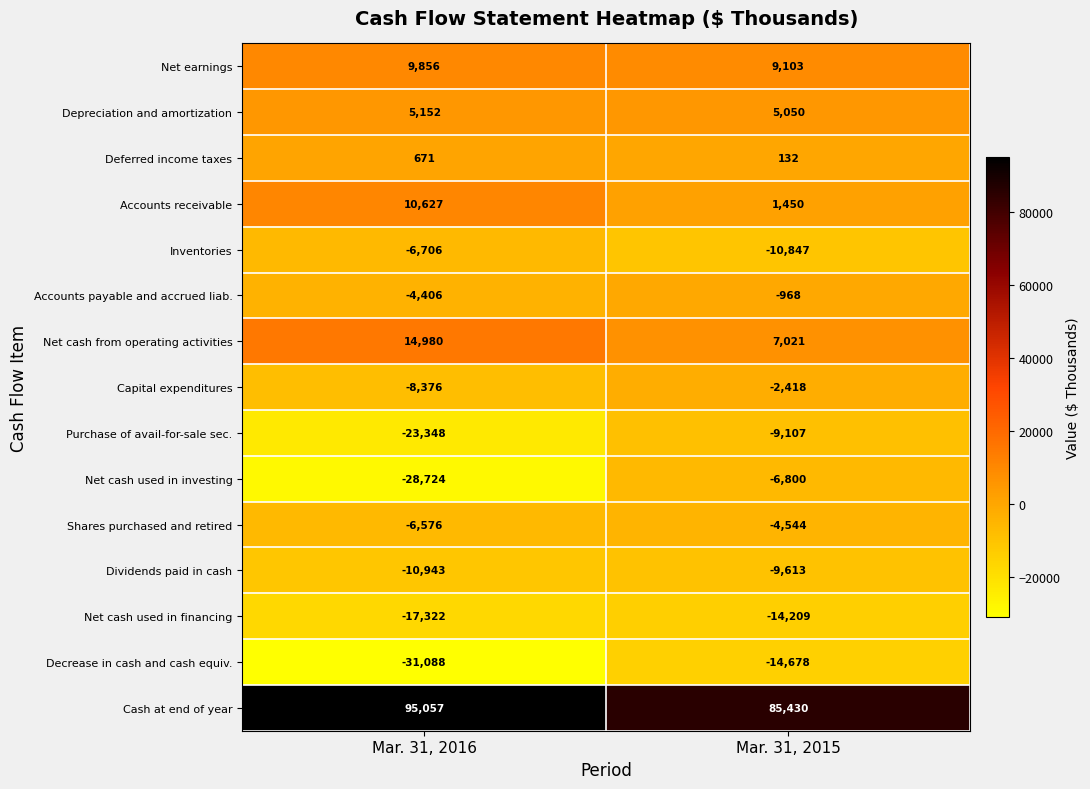

Between Mar. 31, 2016 and Mar. 31, 2015, which series saw the biggest shift?

Net cash used in investing